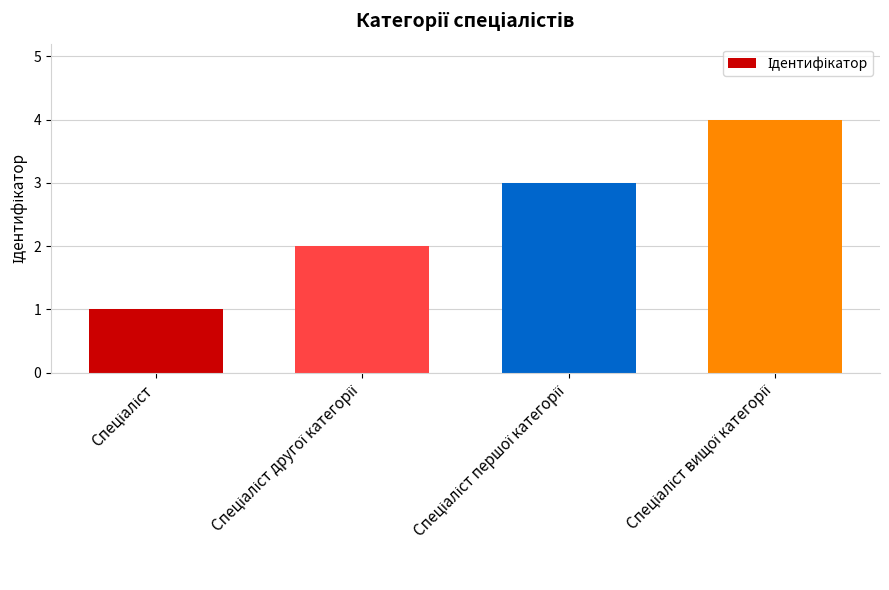

How many distinct data groups are displayed?

1